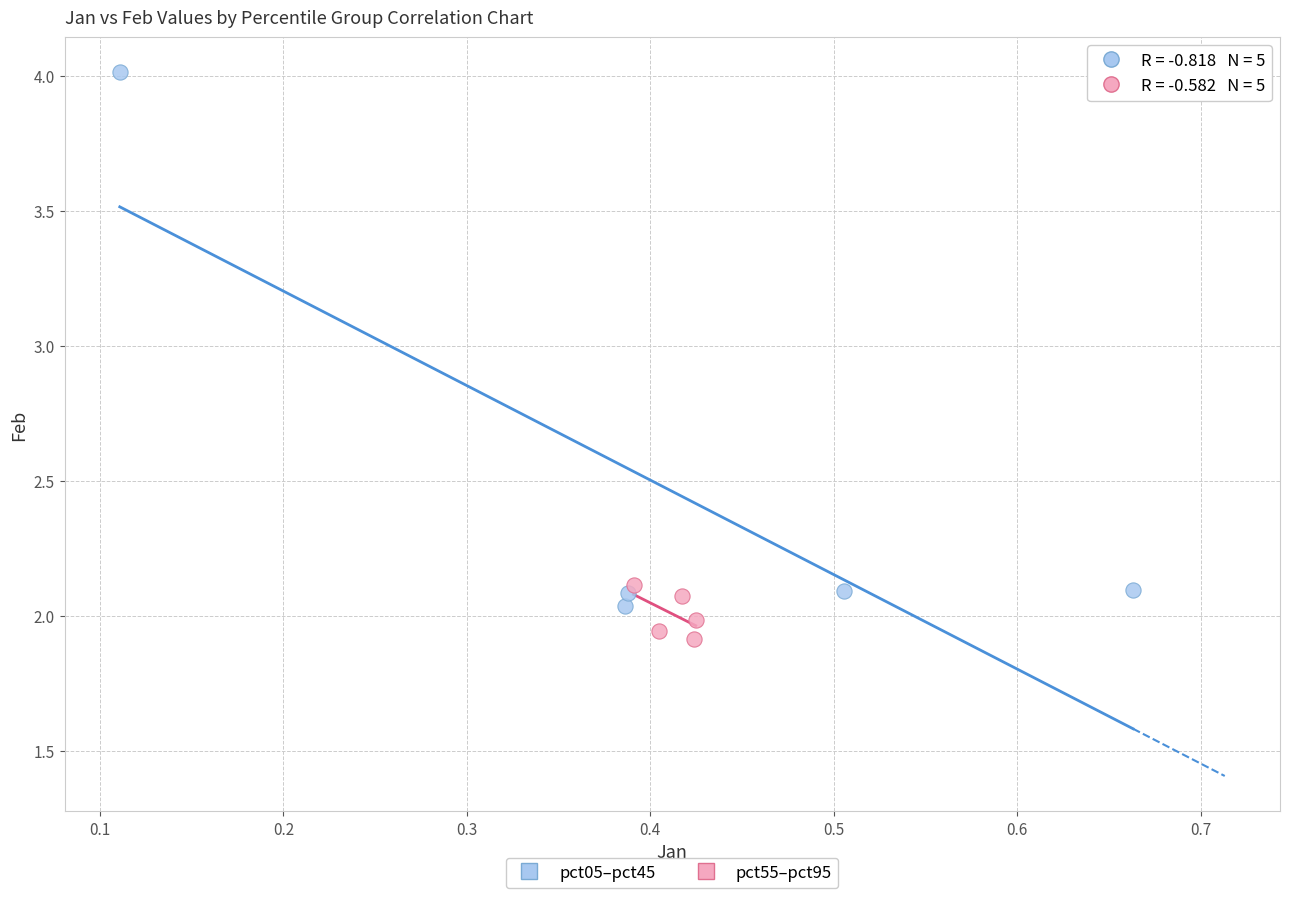

Which series has the widest spread of Y values?

pct05–pct45